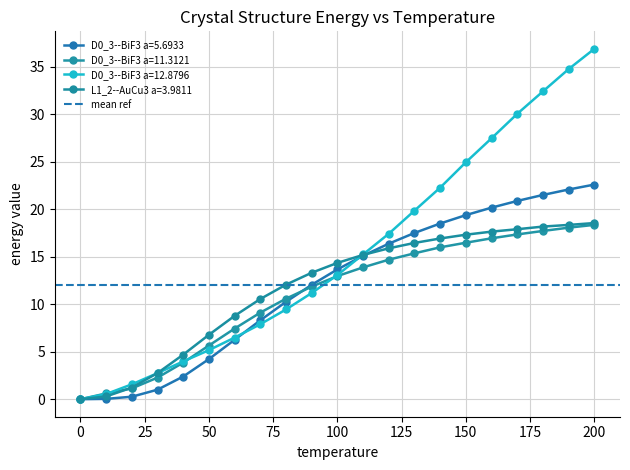

At which category is the sum across all series the highest?

200